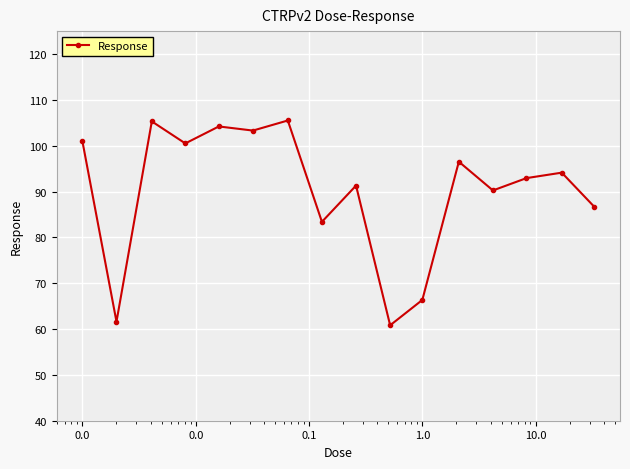

How many interior local peaks (higher than both neighbors) does the data have?

6